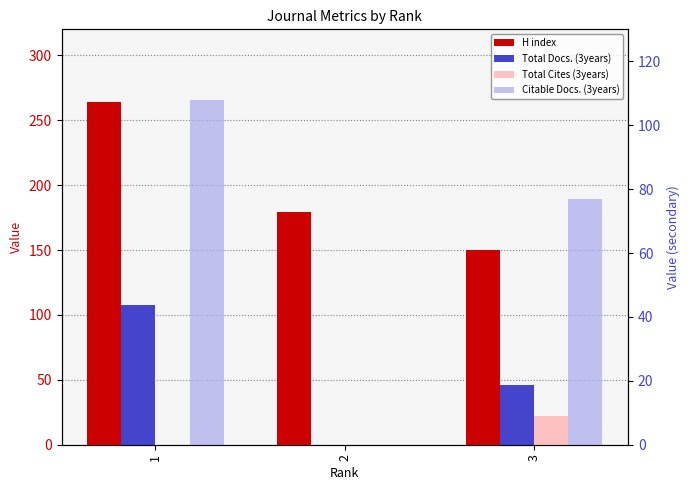

Where is H index nearest to the value 207?

2